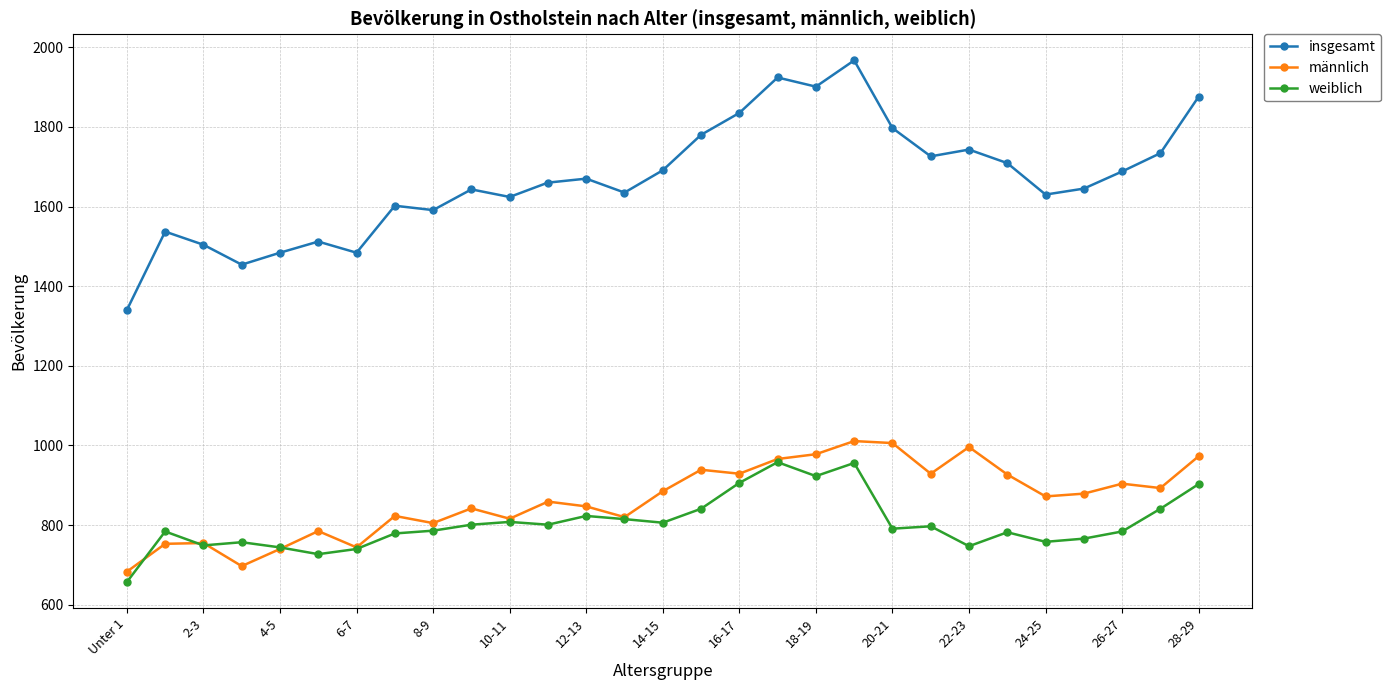

What is the value of the männlich point at the 12th from the left?

859